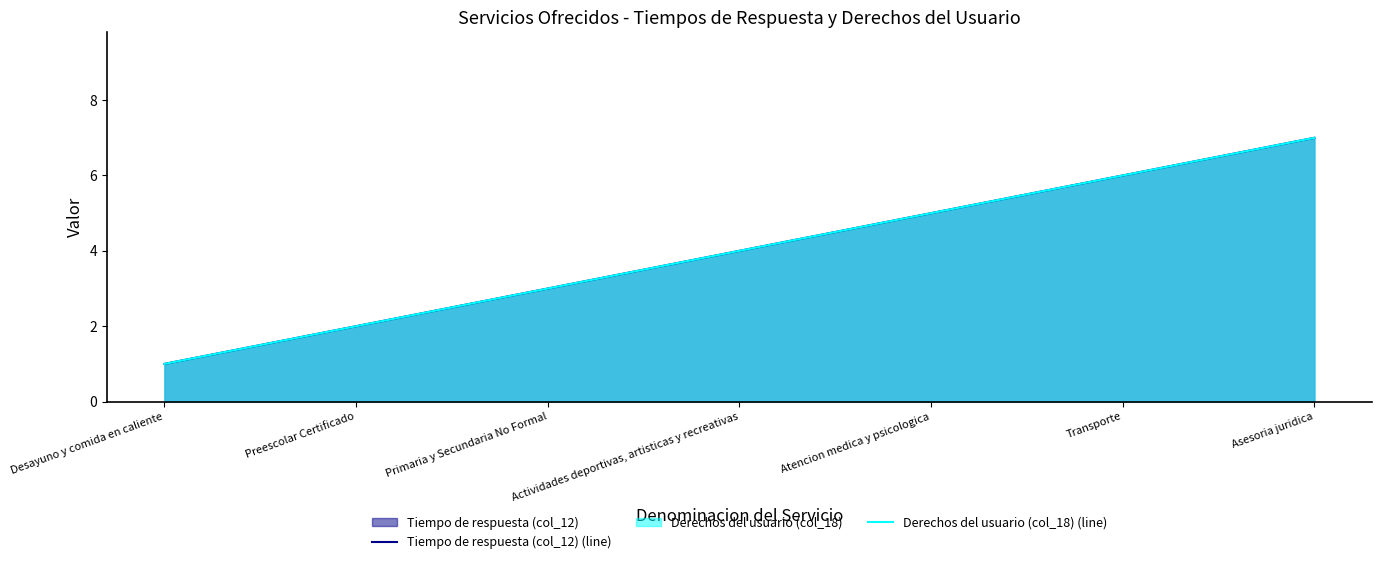

What position from the right is Transporte?

2